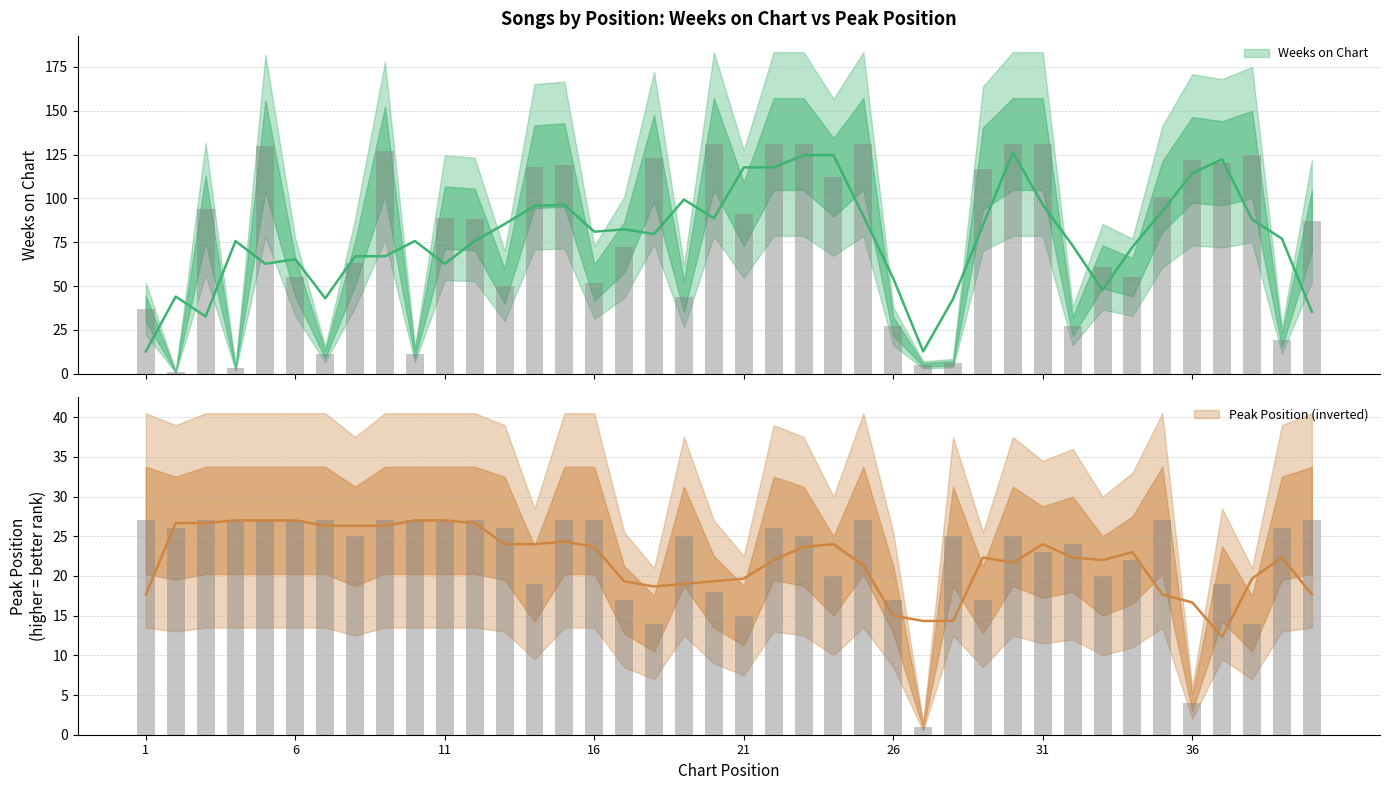

Reading right to left, extract all data points from this chart.

Weeks on Chart: 87	19	125	120	122	101	55	61	27	131	131	117	6	5	27	131	112	131	131	91	131	44	123	72	52	119	118	50	88	89	11	127	63	11	55	130	3	94	1	37
Peak Position: 27	26	14	19	4	27	22	20	24	23	25	17	25	1	17	27	20	25	26	15	18	25	14	17	27	27	19	26	27	27	27	27	25	27	27	27	27	27	26	27